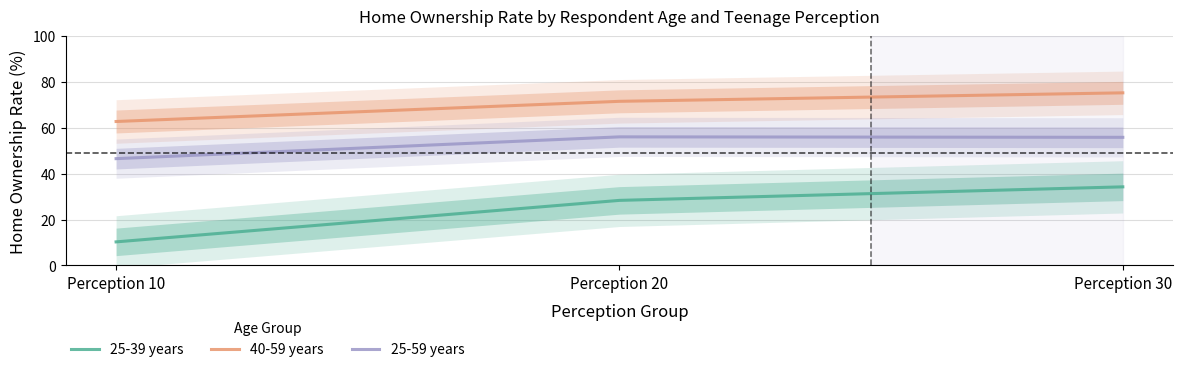

At Perception 10, list the series in order from largest to smallest.

40-59 years, 25-59 years, 25-39 years